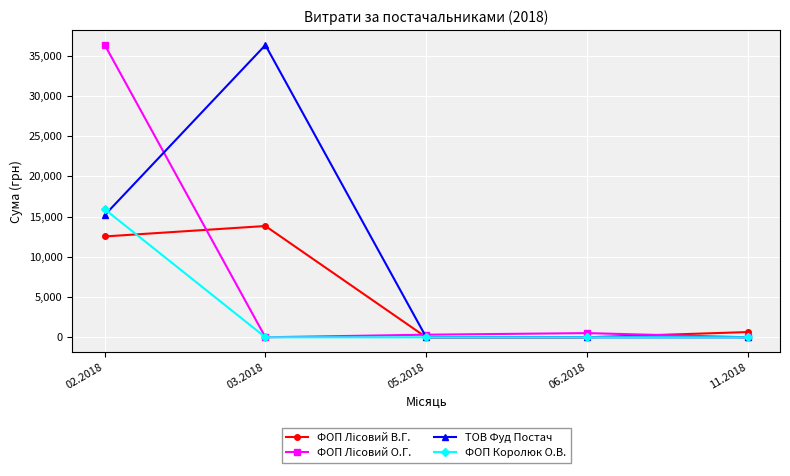

What is the spread (max minus min) of values at 02.2018?

23838.3